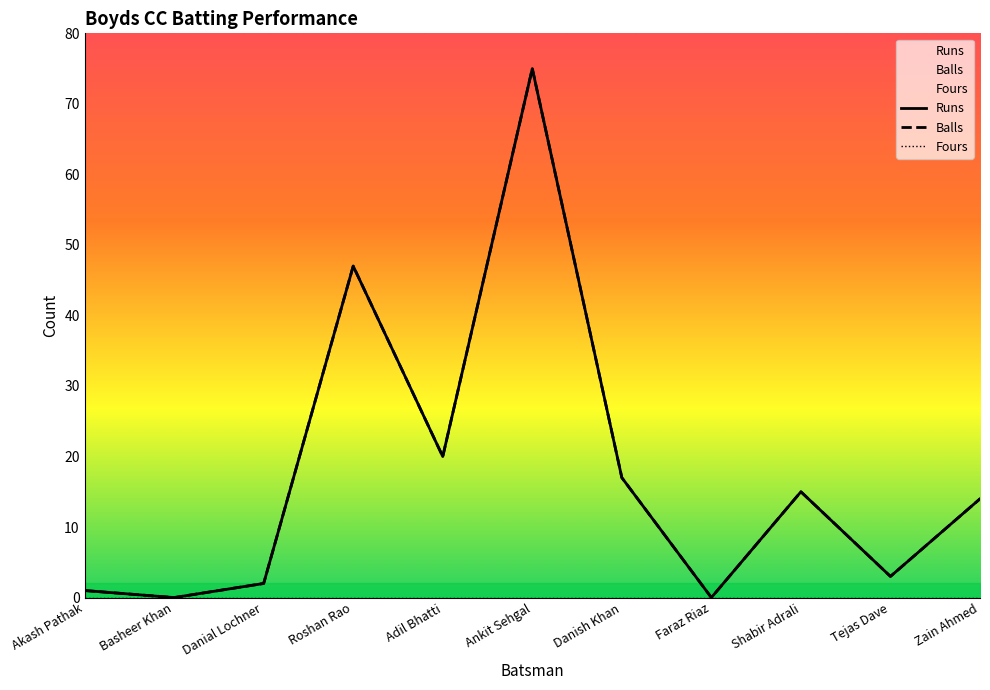

Which series has the largest total across all categories?

Runs